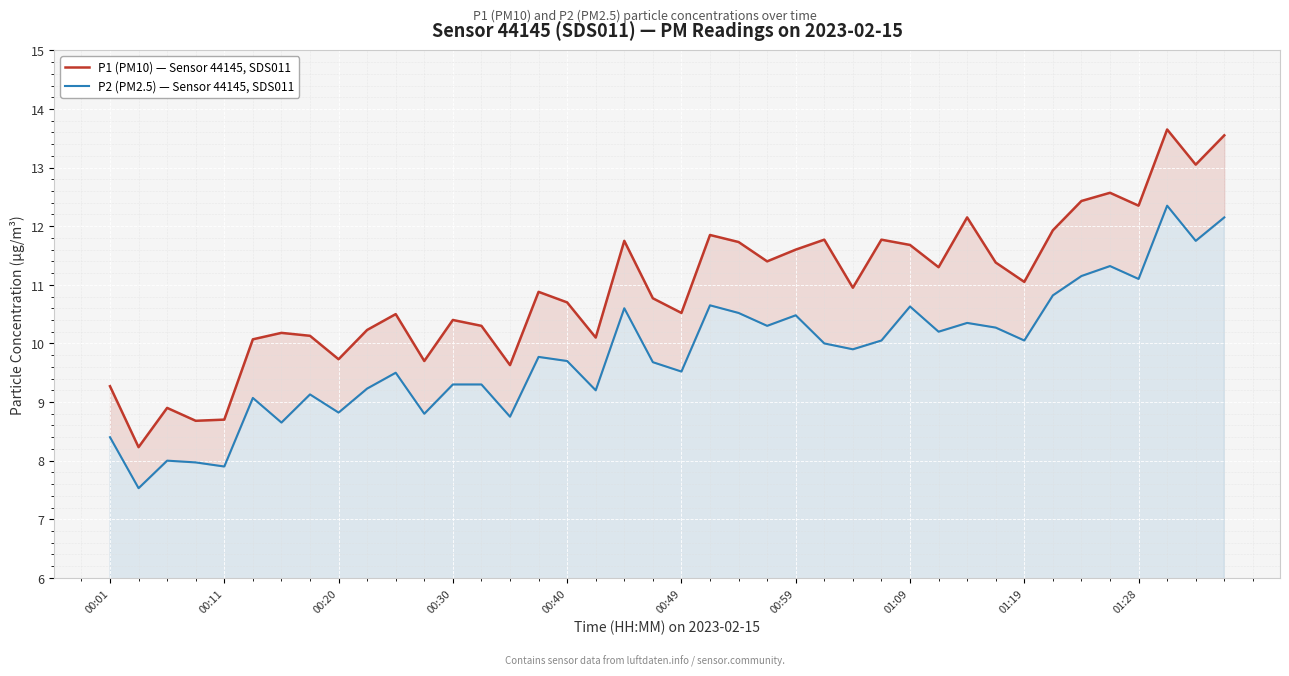

True or false: P1 (PM10) — Sensor 44145, SDS011 and P2 (PM2.5) — Sensor 44145, SDS011 cross at least once.

False